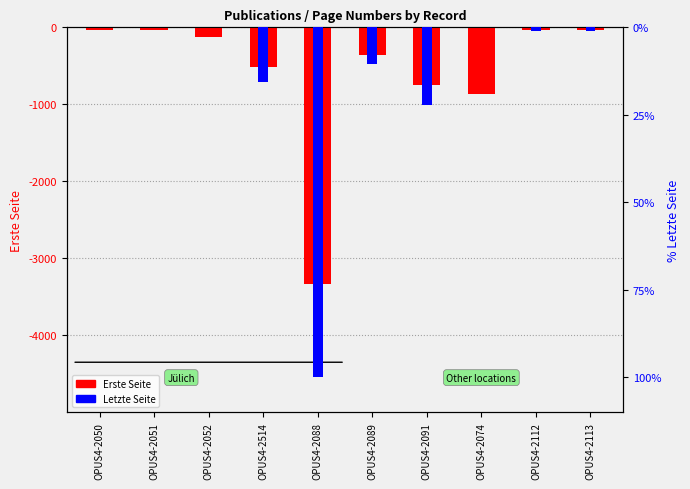

Is the value of Letzte Seite at OPUS4-2089 greater than the value of Erste Seite at OPUS4-2091?

Yes